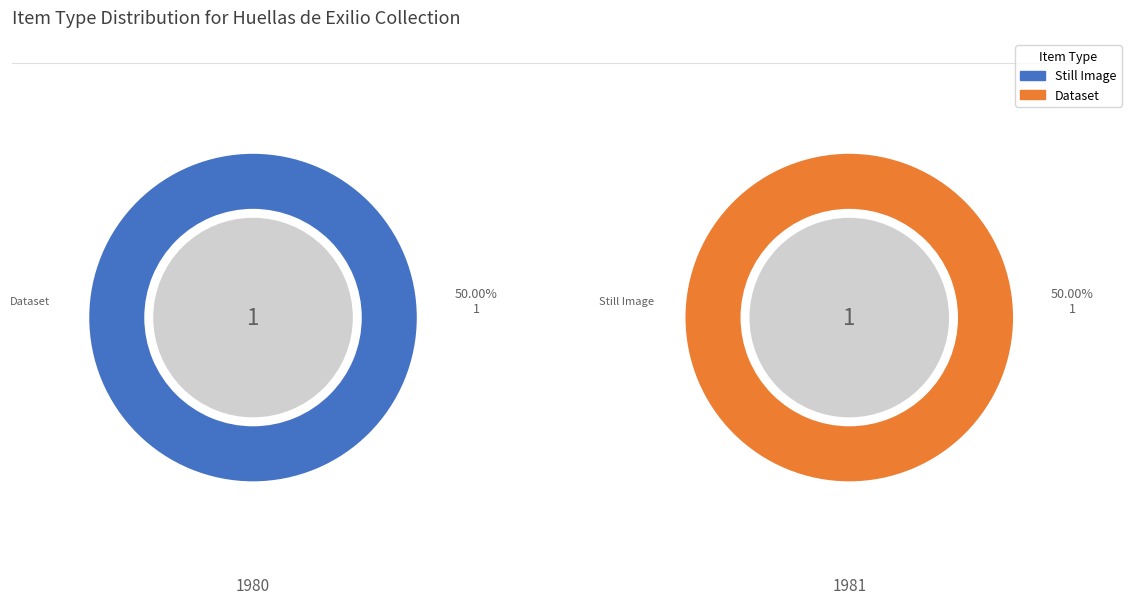

Is 6316 the majority of the pie?

No